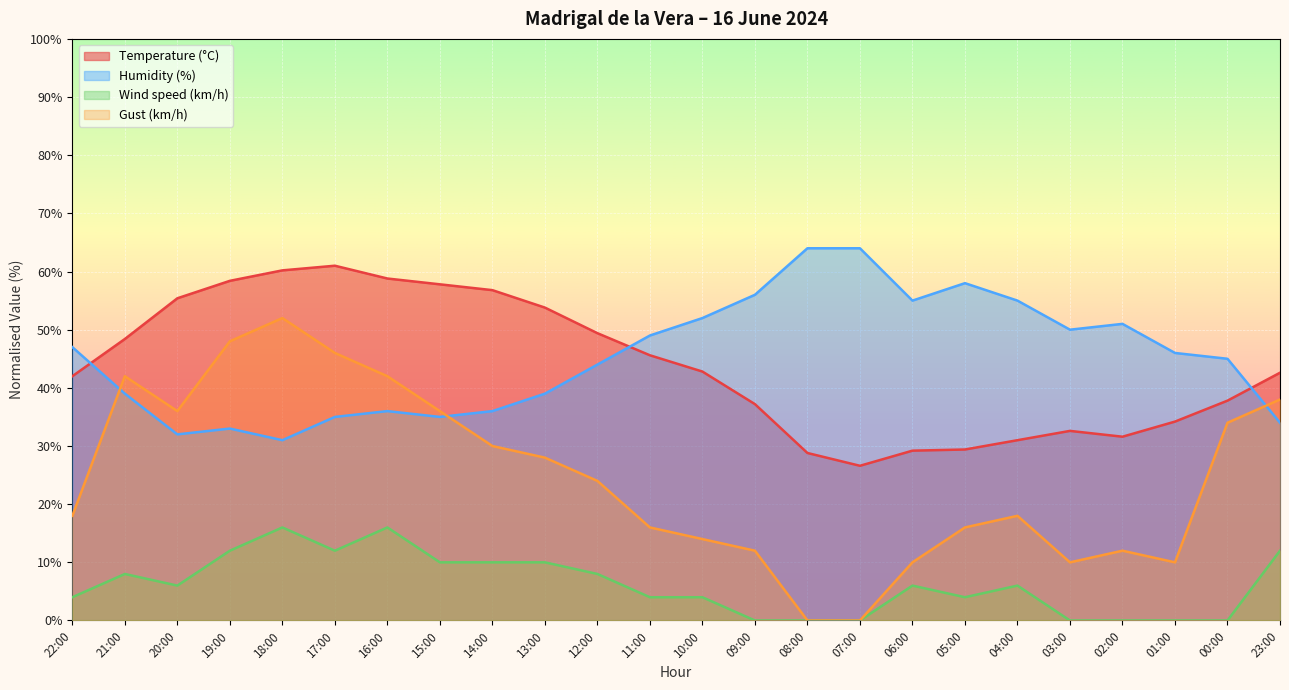

What is the value of the Humidity (%) point at the 15th from the left?

64.0